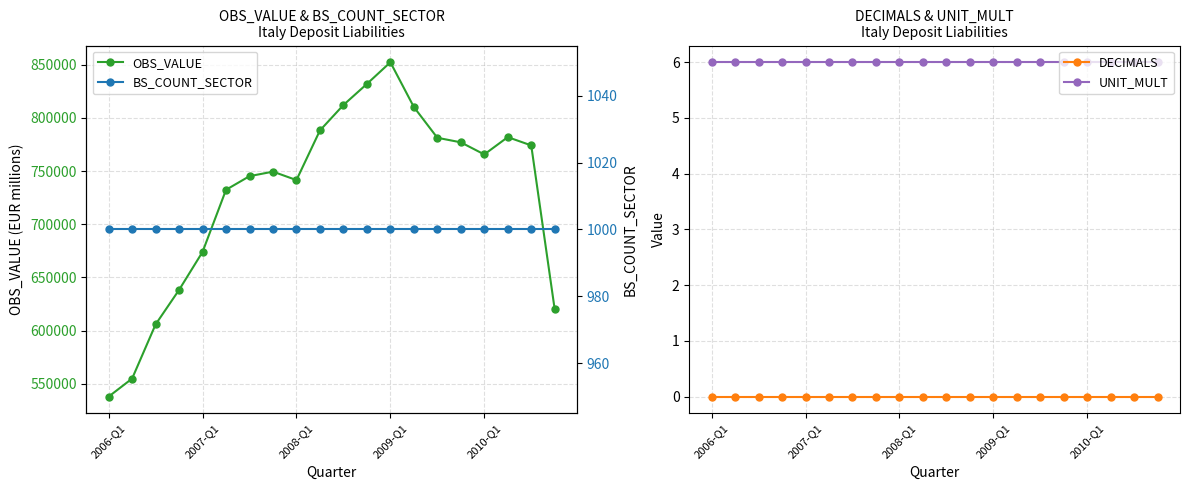

True or false: BS_COUNT_SECTOR and OBS_VALUE cross at least once.

False